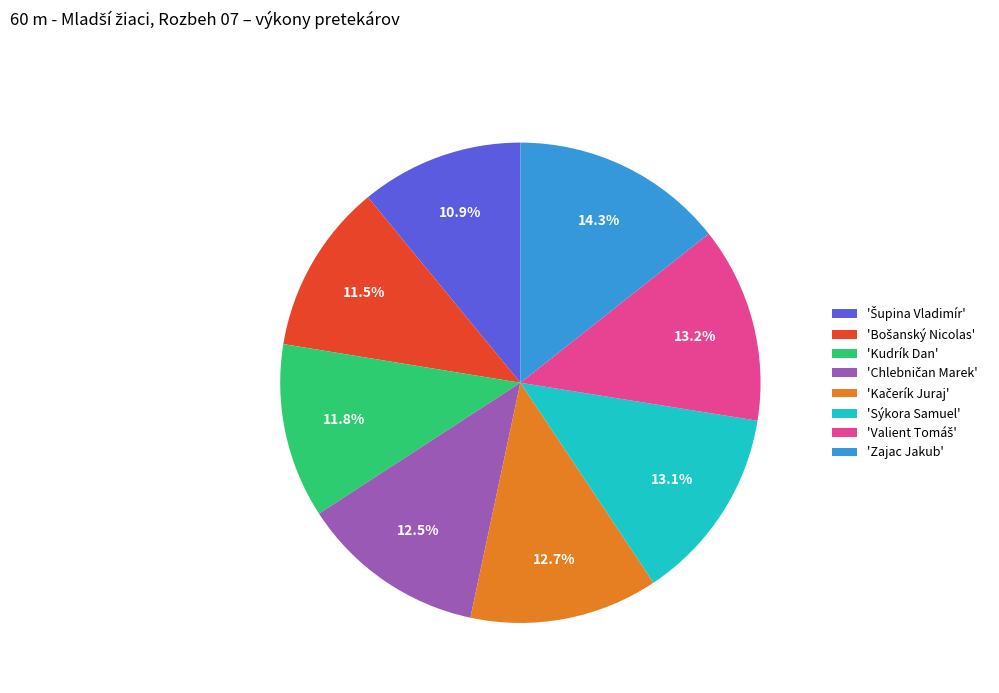

Does any single category account for the majority?

No